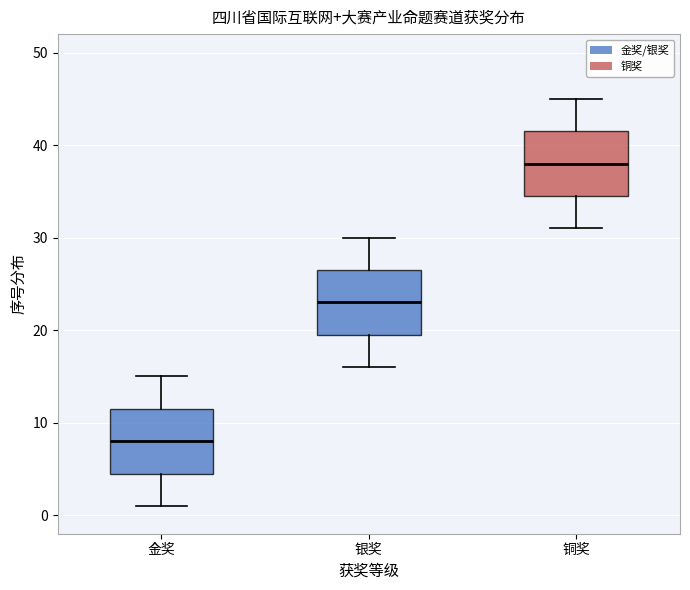

Where does the median line of the box for 银奖 sit on the y-axis? The values are not printed on the chart, so give them approximately, as read against the axis.

23